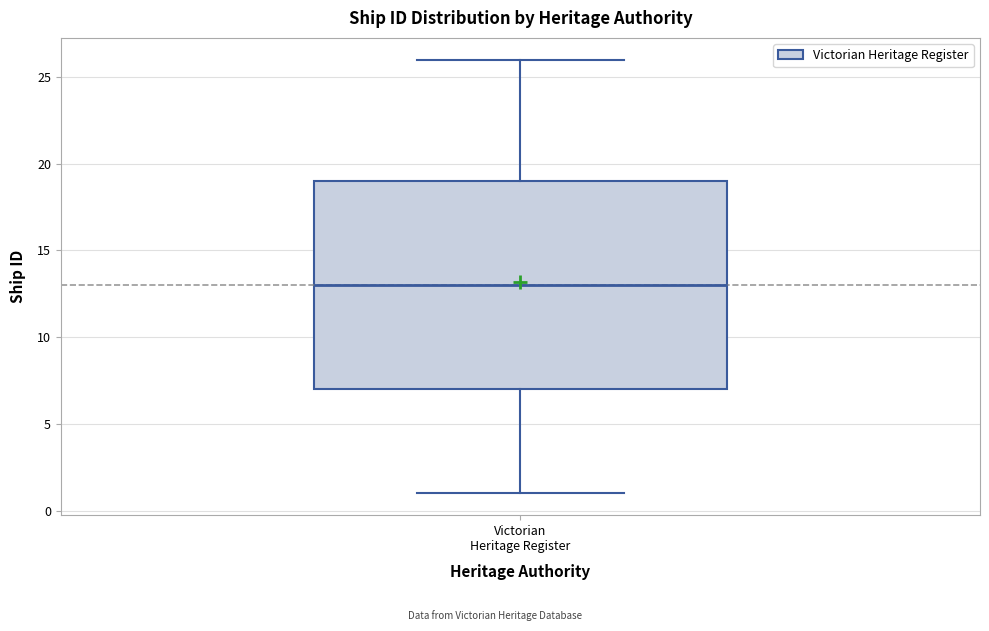

Transcribe this box plot: give where the median line is, the range the box spans, and where the two whiskers end, as read against the y-axis. The values are not printed on the chart, so give them approximately, as read against the axis.

median 13, box 7 to 19, whiskers 1 to 26